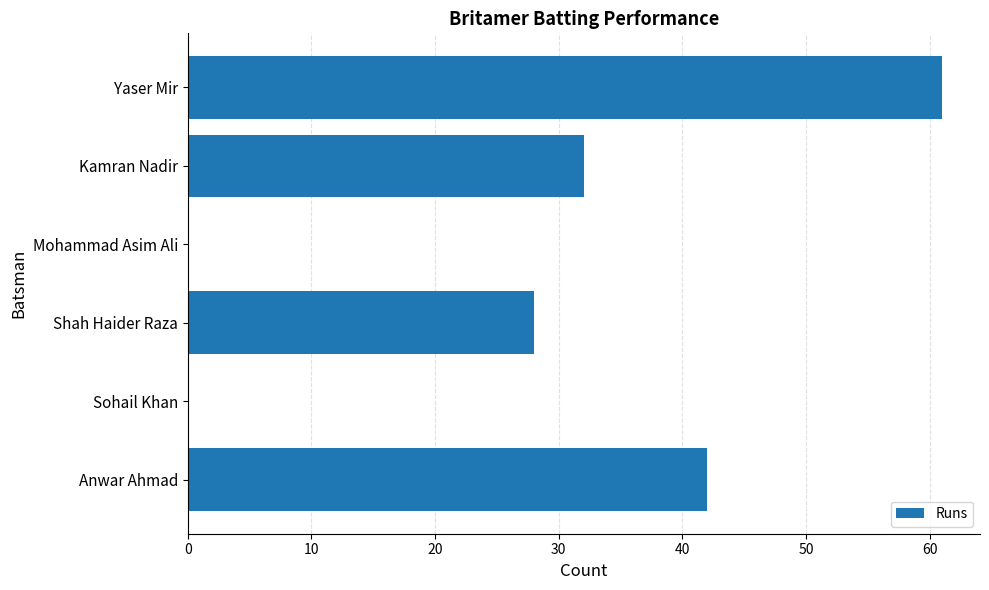

Which label corresponds to the largest value in the chart?

Yaser Mir